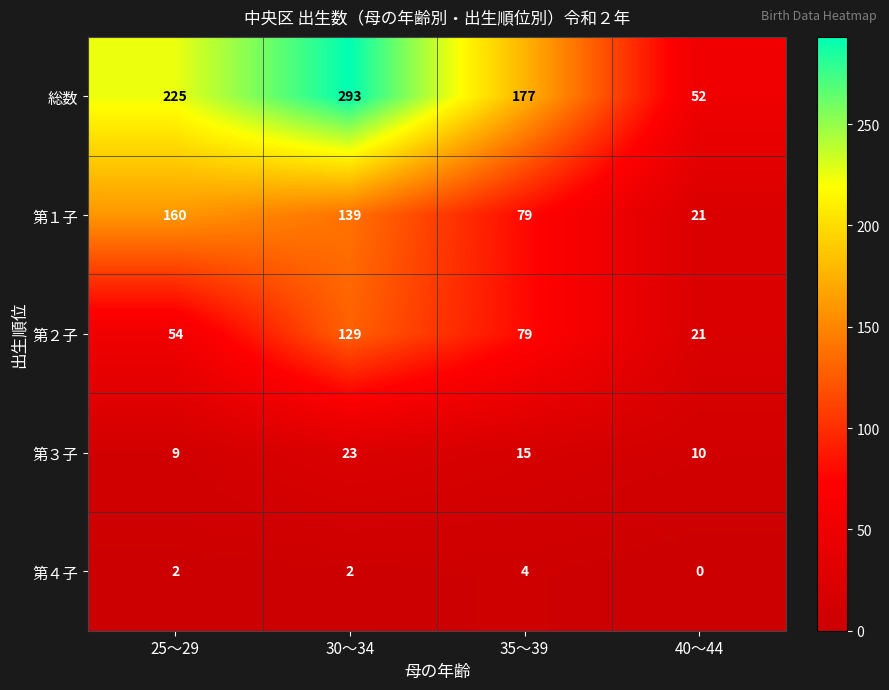

What is the difference between the second highest and minimum values in the 第２子 series?

58